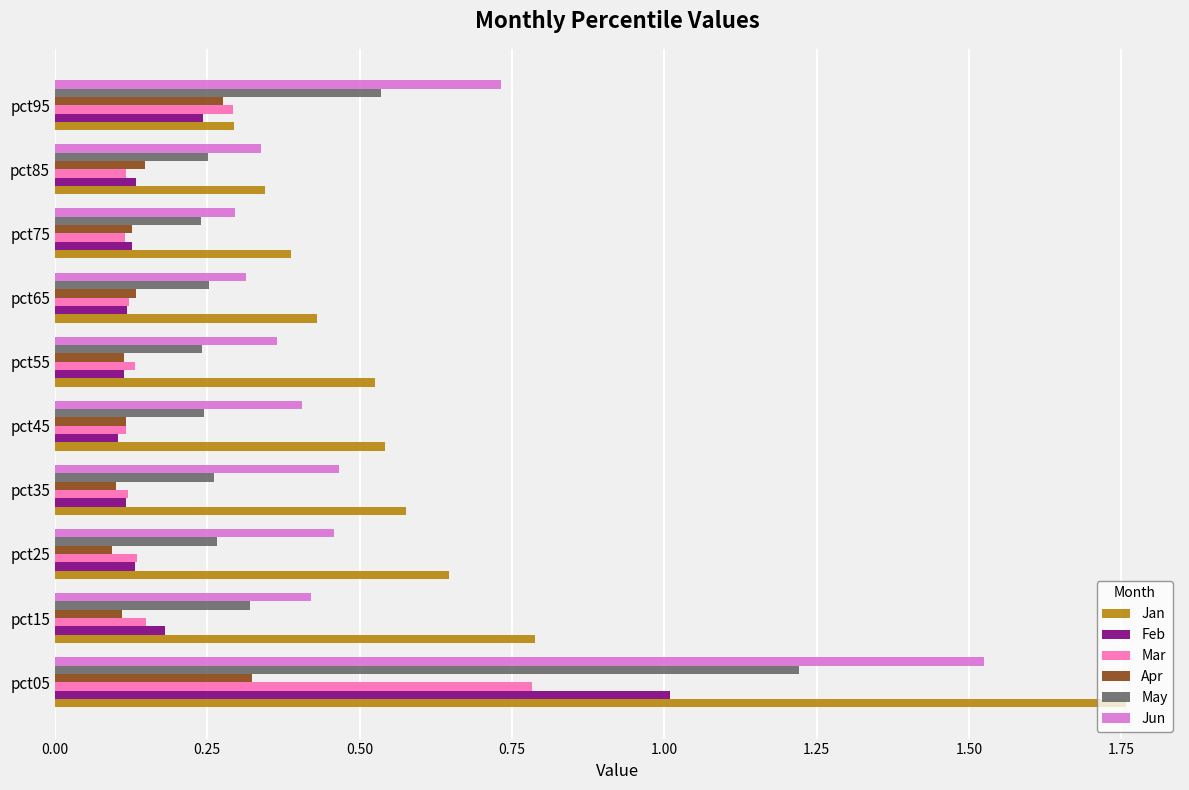

What is the sum of all Jun values?

5.3